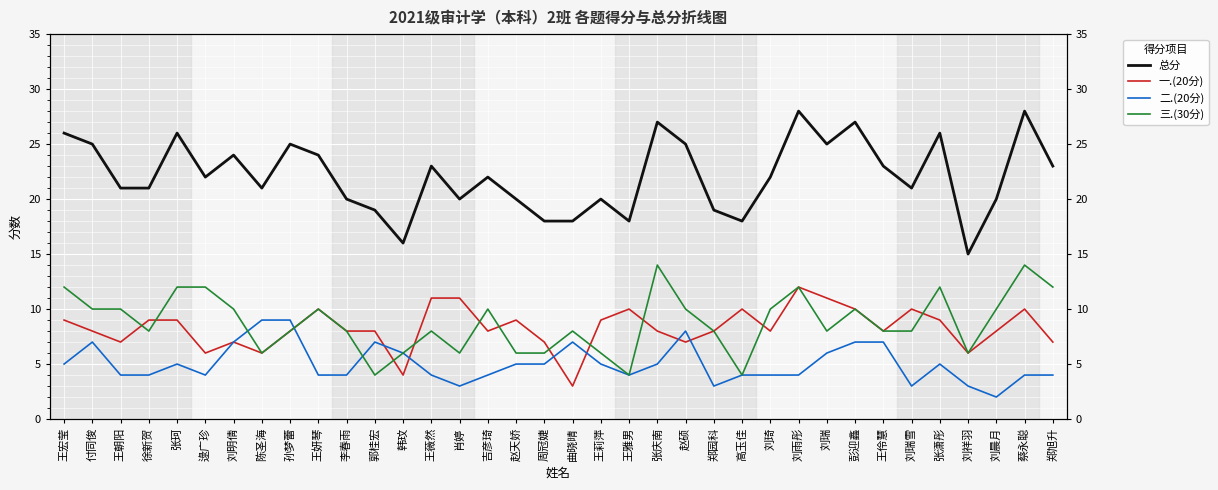

In 一.(20分), how many points are lower than both neighbors (excluding endpoints)?

10